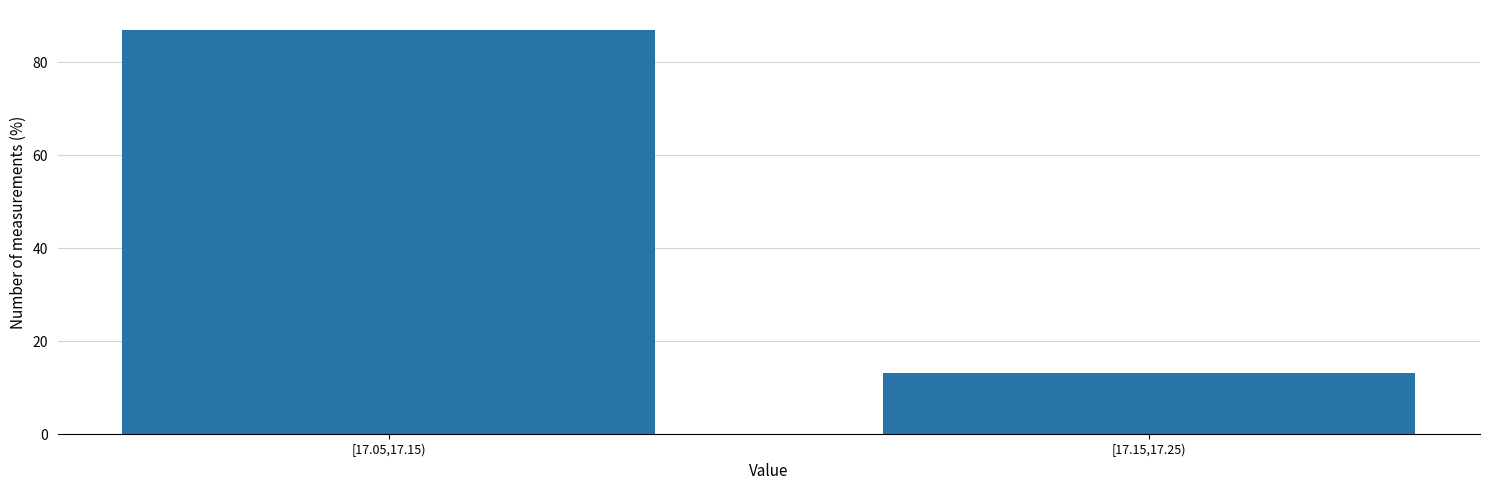

Reading right to left, extract all data points from this chart.

13.1	86.9